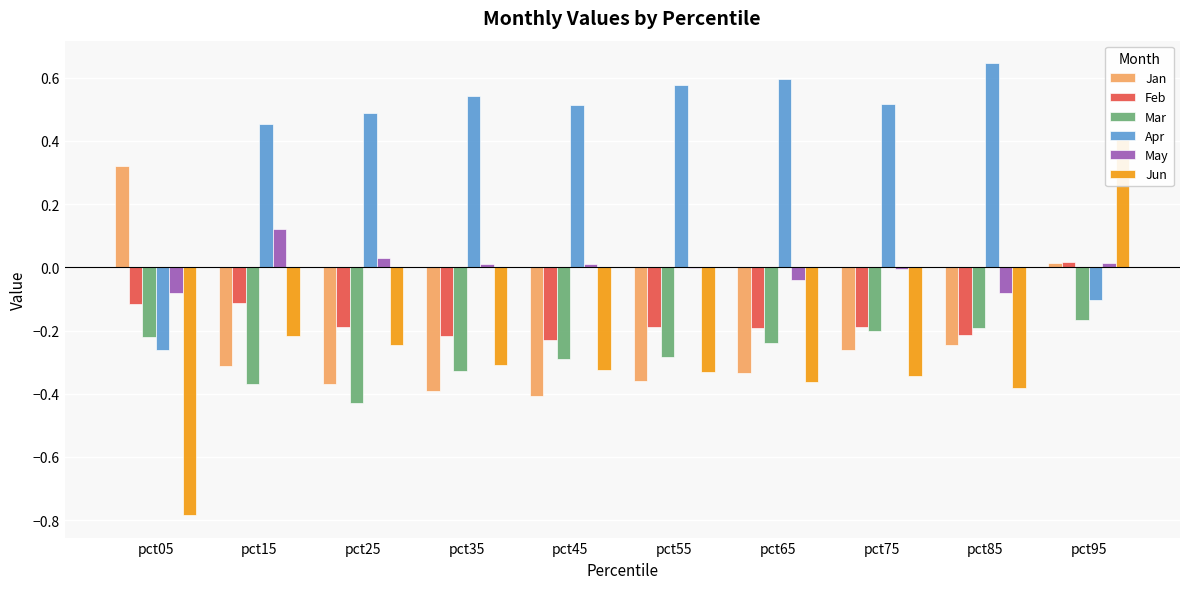

At which category is the sum across all series the highest?

pct95